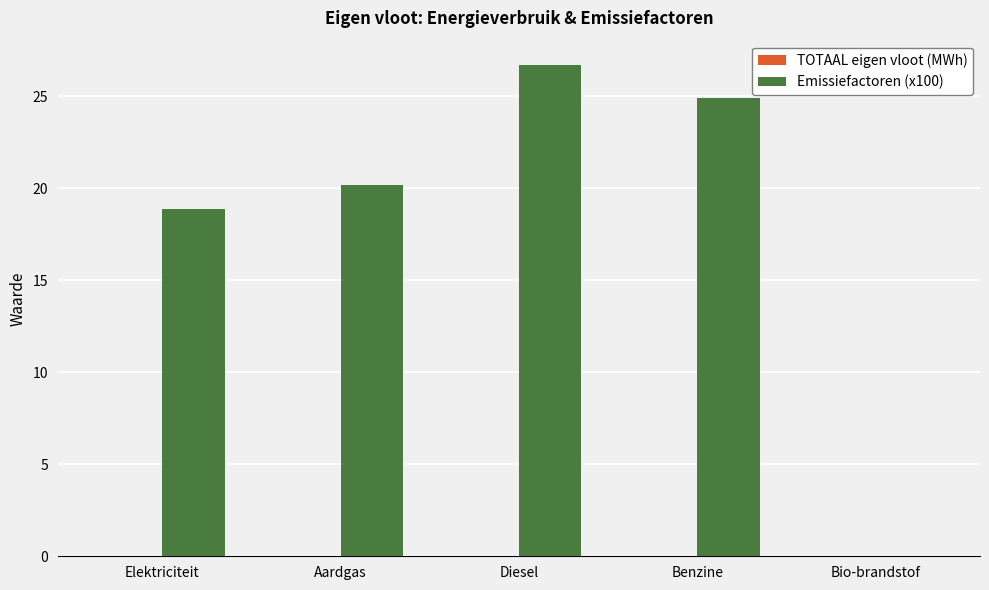

What is the sum of all values?

90.7